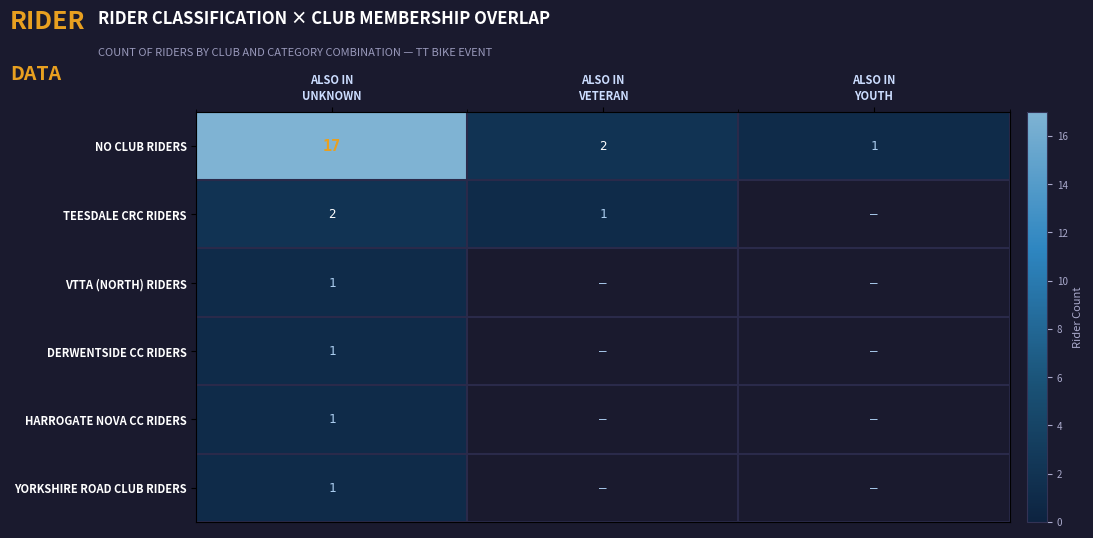

True or false: TEESDALE CRC RIDERS has a value of 2.0 at ALSO IN UNKNOWN.

True